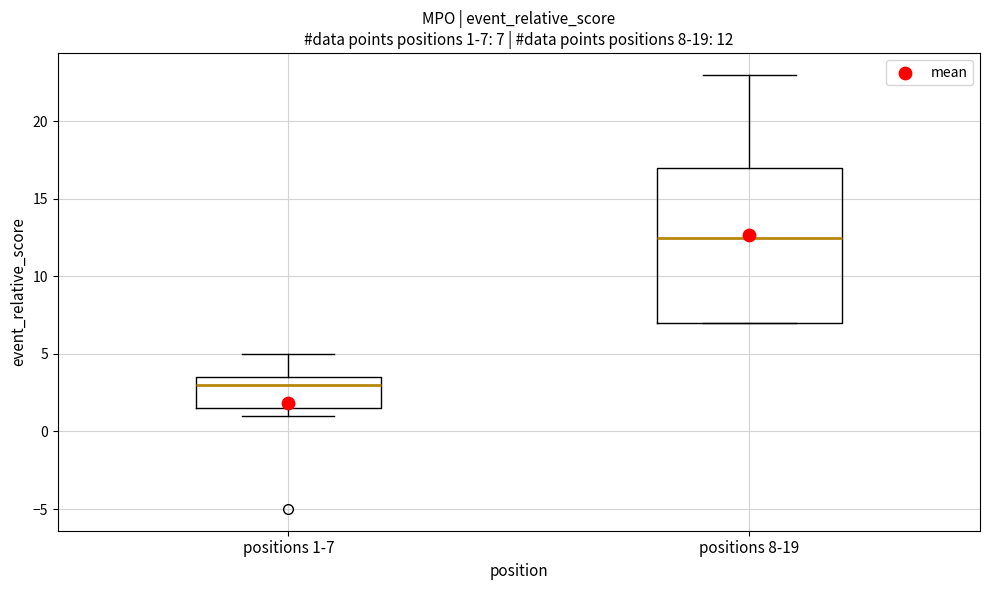

Which box has the lowest median line?

positions 1-7